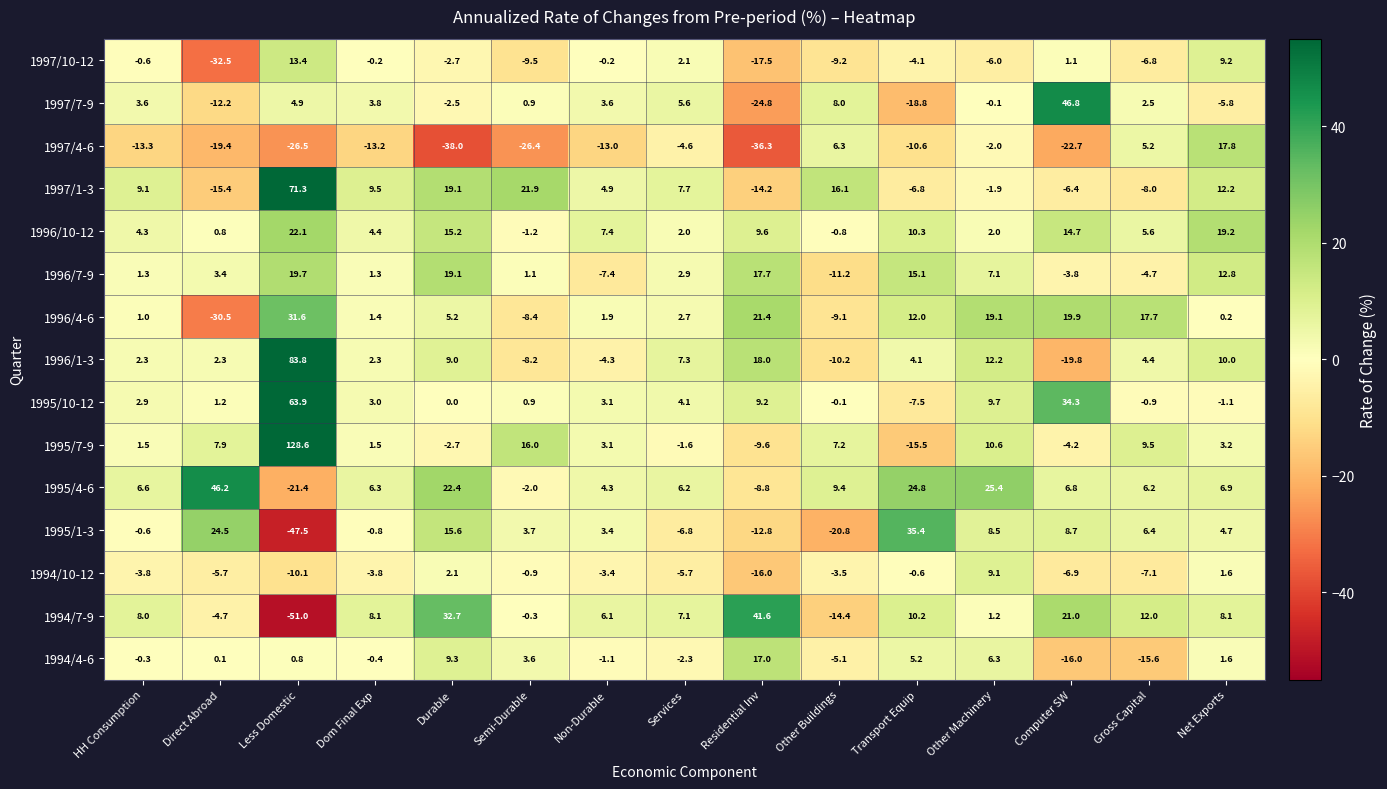

Count the number of data series in this chart.

15